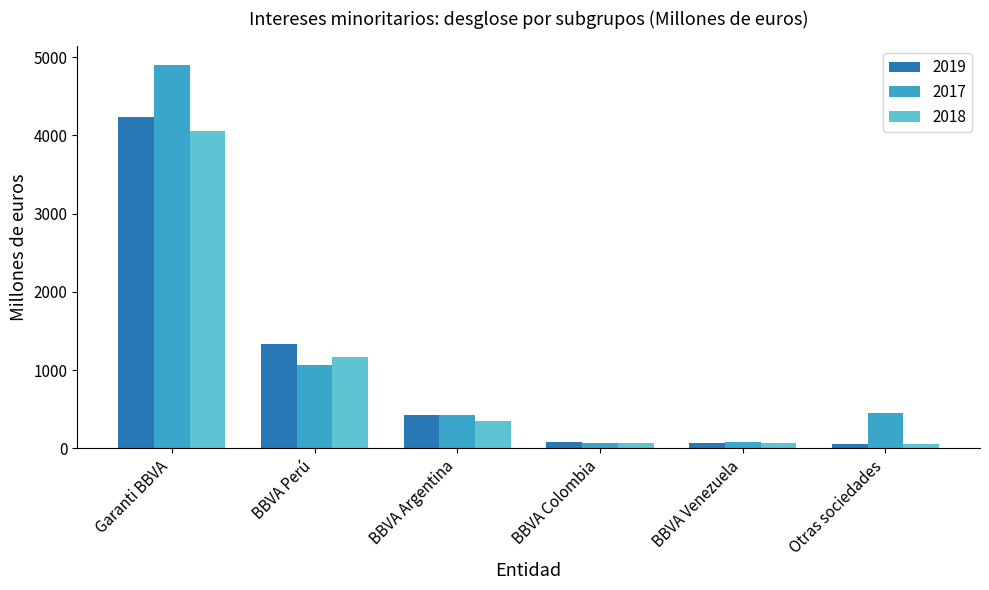

At which label is 2018 closest to 2055?

BBVA Perú